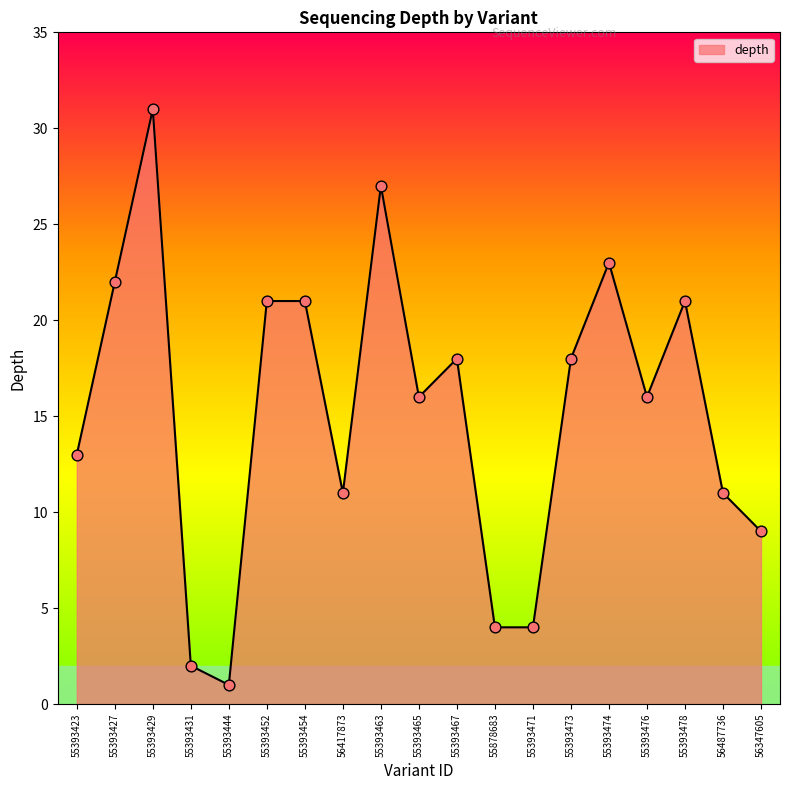

Which has a higher value, 56487736 or 55393474?

55393474